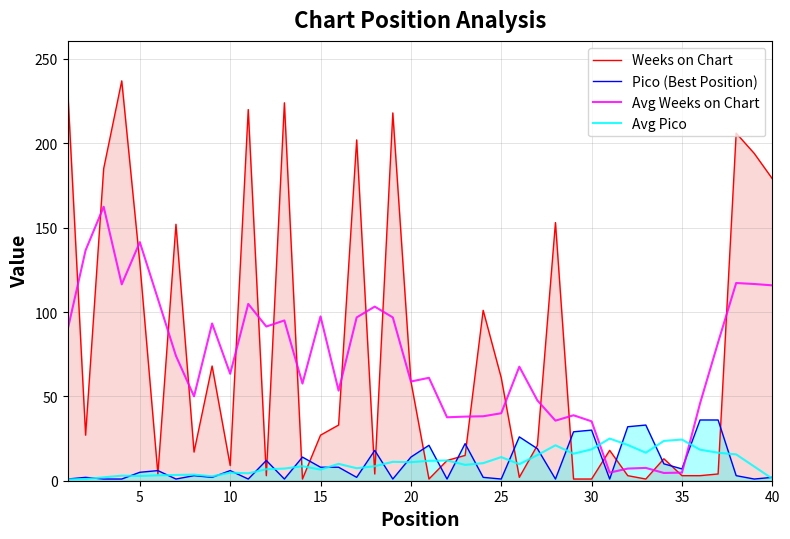

Which series has the largest range (max minus min)?

Weeks on Chart